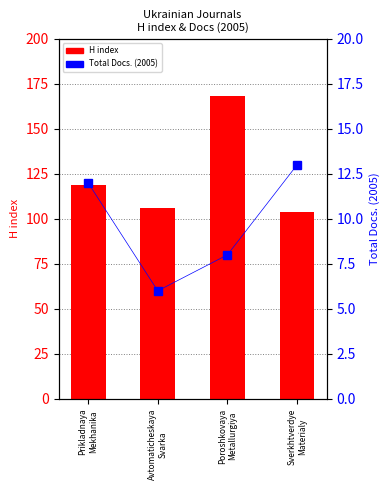

What is the difference between the Total Docs. (2005) values at Avtomaticheskaya
Svarka and Poroshkovaya
Metallurgiya?

2